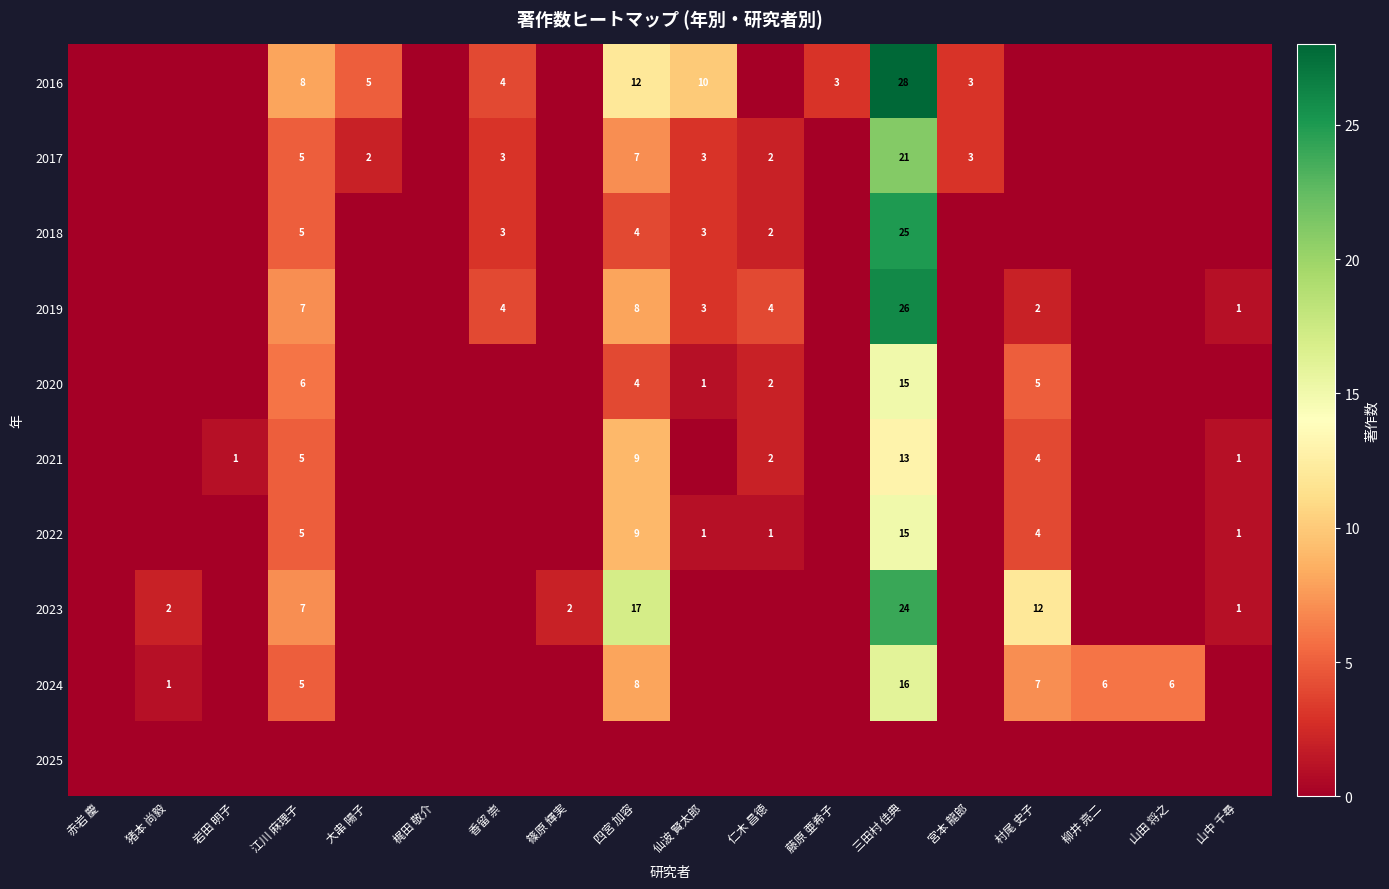

What is the maximum value shown in the chart?

28